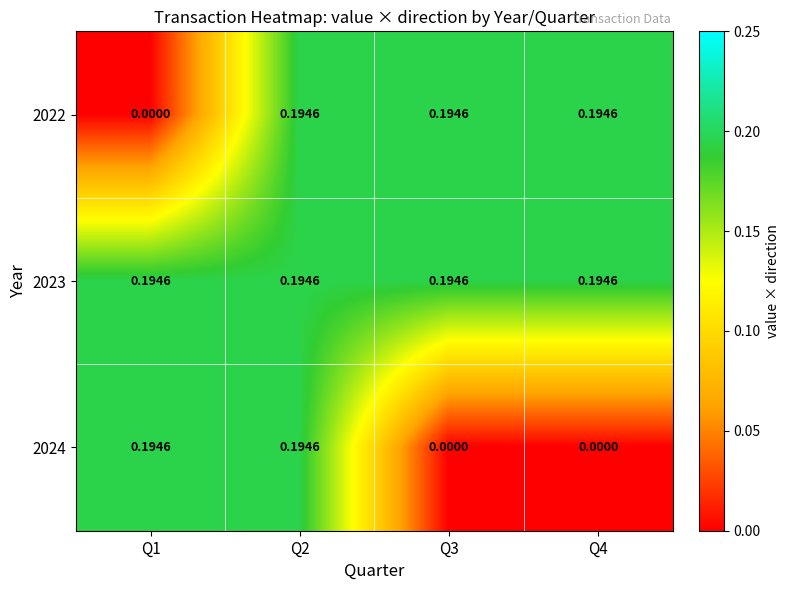

Is the value of 2024 at Q3 greater than the value of 2022 at Q2?

No